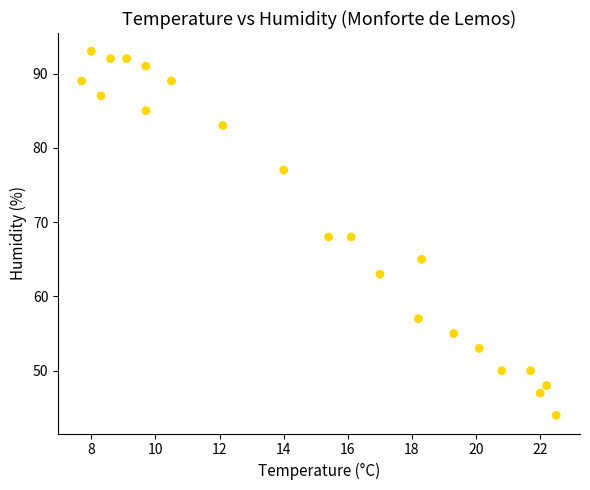

What is the range of Y values (max minus min)?

49